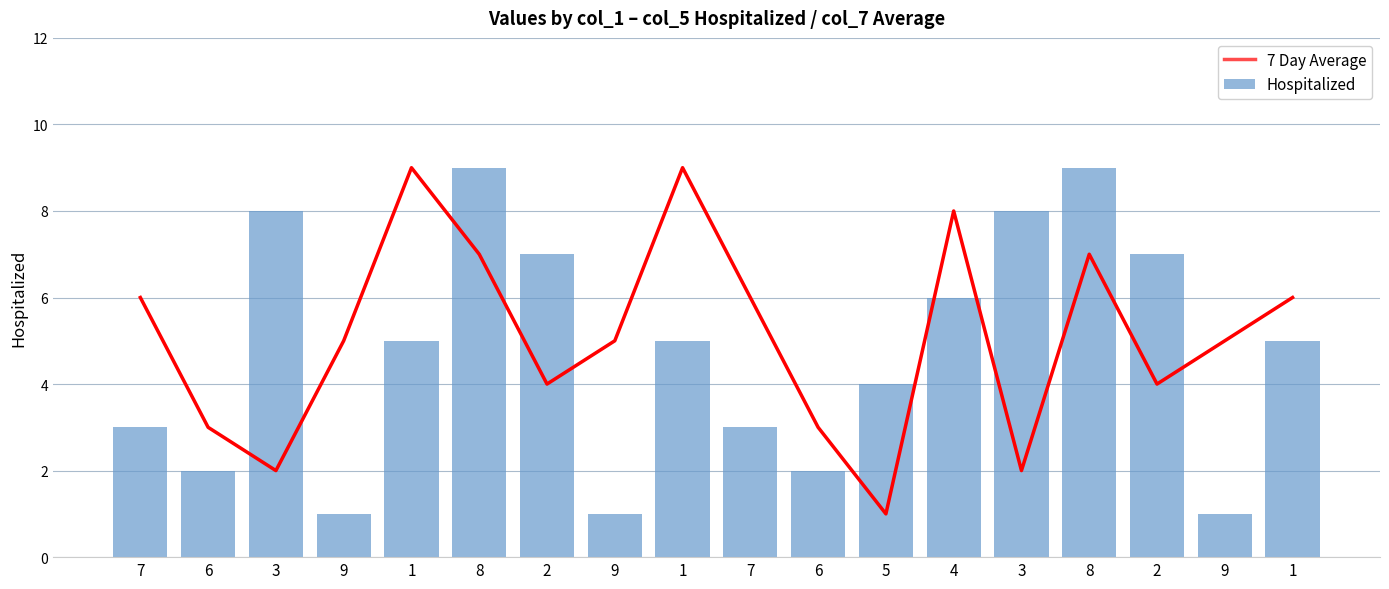

The Hospitalized series shows 2 at 9. True or false?

False